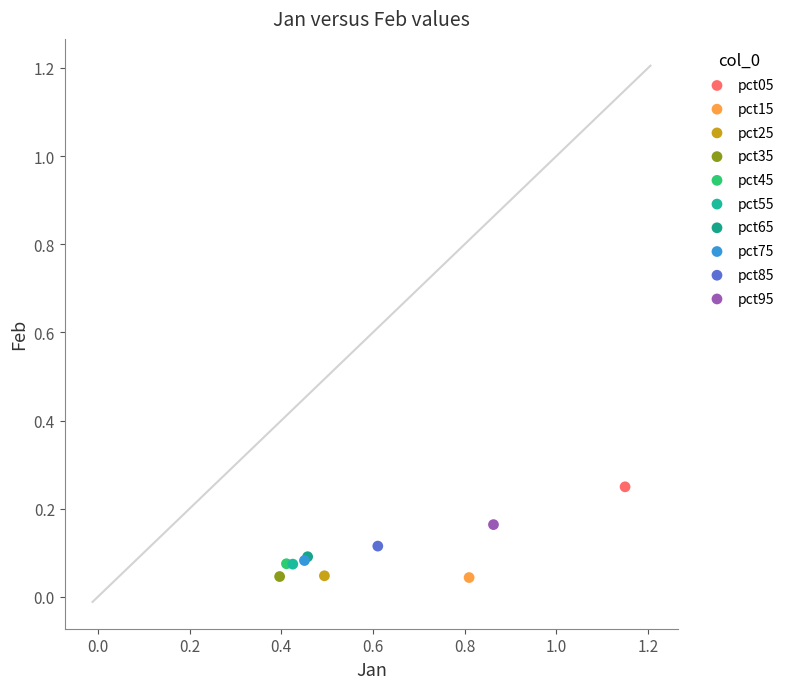

What are all the series names shown in the legend?

pct05, pct15, pct25, pct35, pct45, pct55, pct65, pct75, pct85, pct95